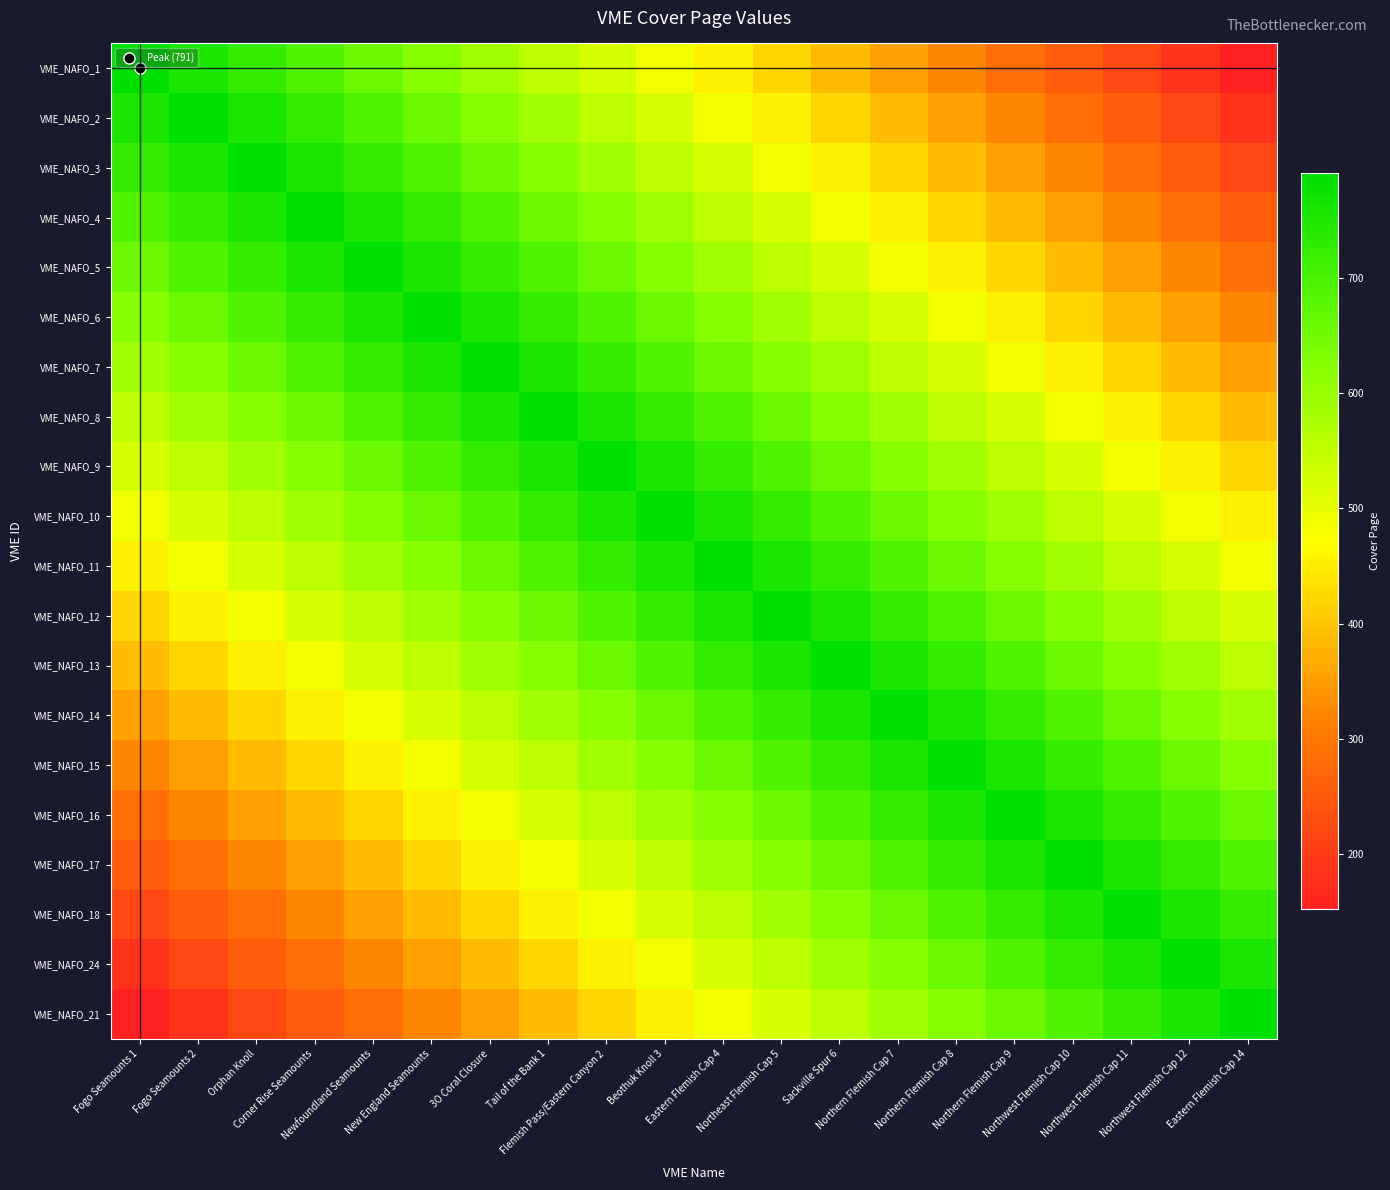

How many distinct data groups are displayed?

20